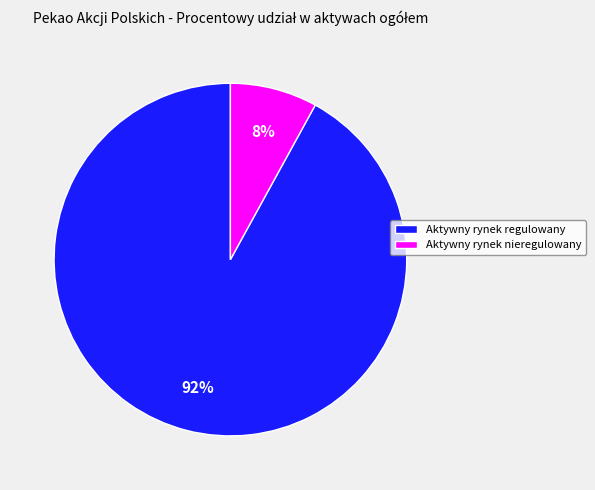

Is there a majority slice in this chart?

Yes